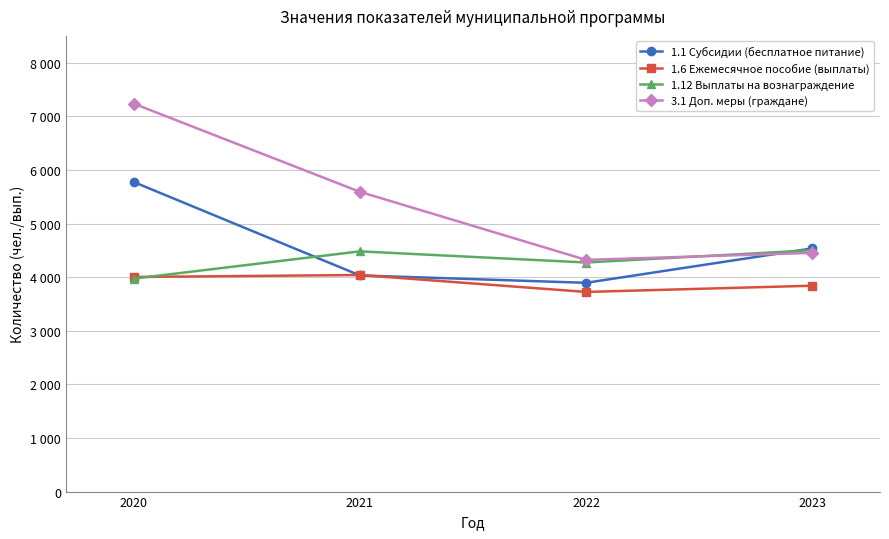

Reading right to left, what are all the values shown in this chart?

1.1 Субсидии (бесплатное питание): 2023=4536	2022=3894	2021=4032	2020=5774
1.6 Ежемесячное пособие (выплаты): 2023=3840	2022=3724	2021=4040	2020=4003
1.12 Выплаты на вознаграждение: 2023=4502	2022=4273	2021=4481	2020=3972
3.1 Доп. меры (граждане): 2023=4453	2022=4322	2021=5591	2020=7236